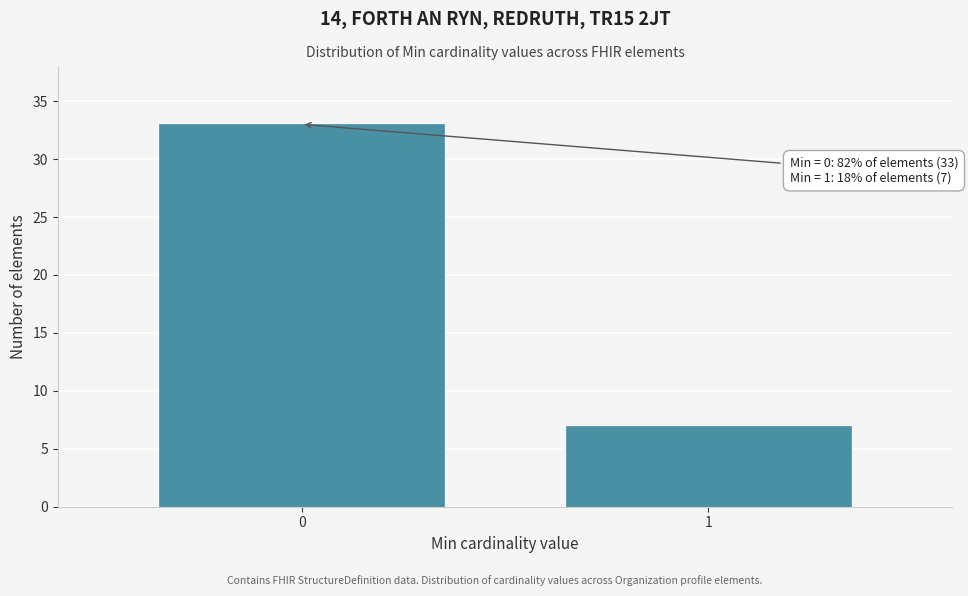

Reading left to right, what are all the values shown in this chart?

33	7